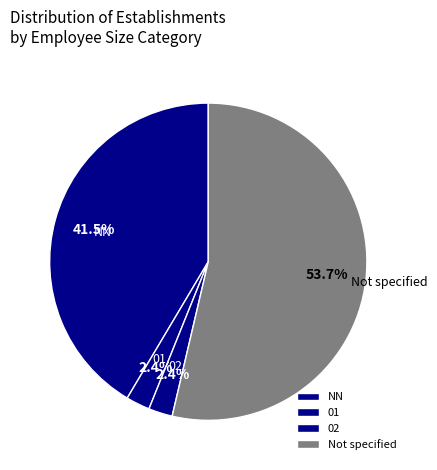

Is there a majority slice in this chart?

Yes